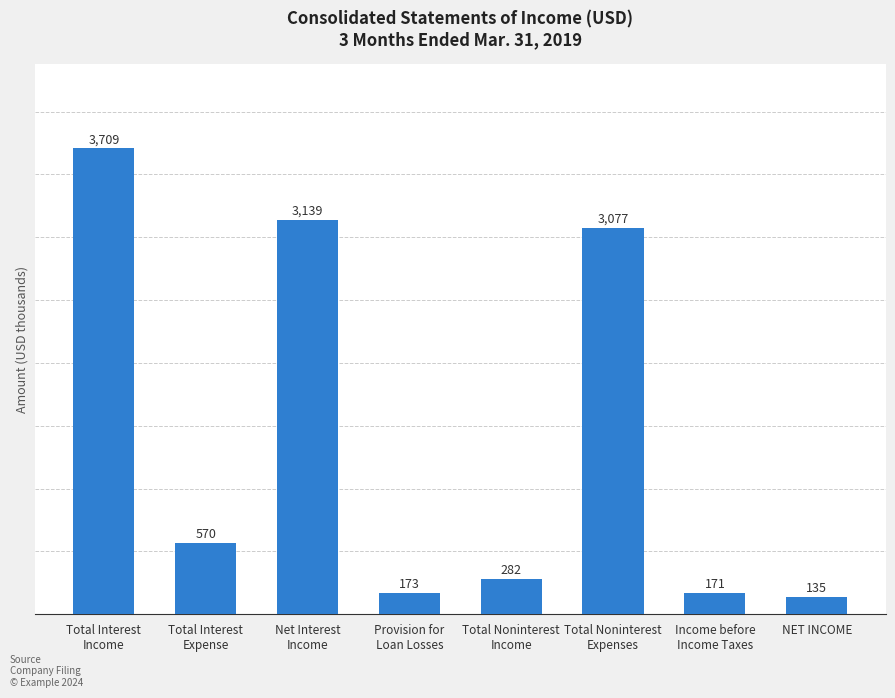

Reading left to right, transcribe all the data shown in this chart.

3709	570	3139	173	282	3077	171	135